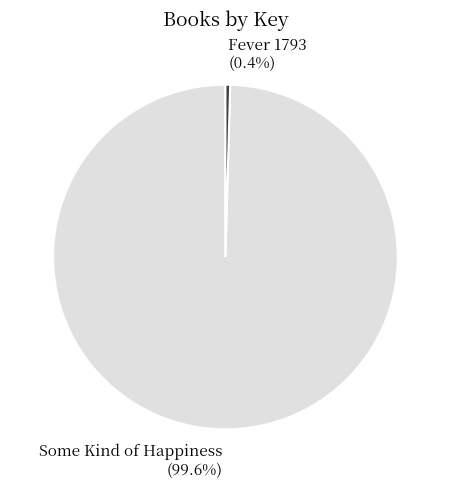

Is there a majority slice in this chart?

Yes